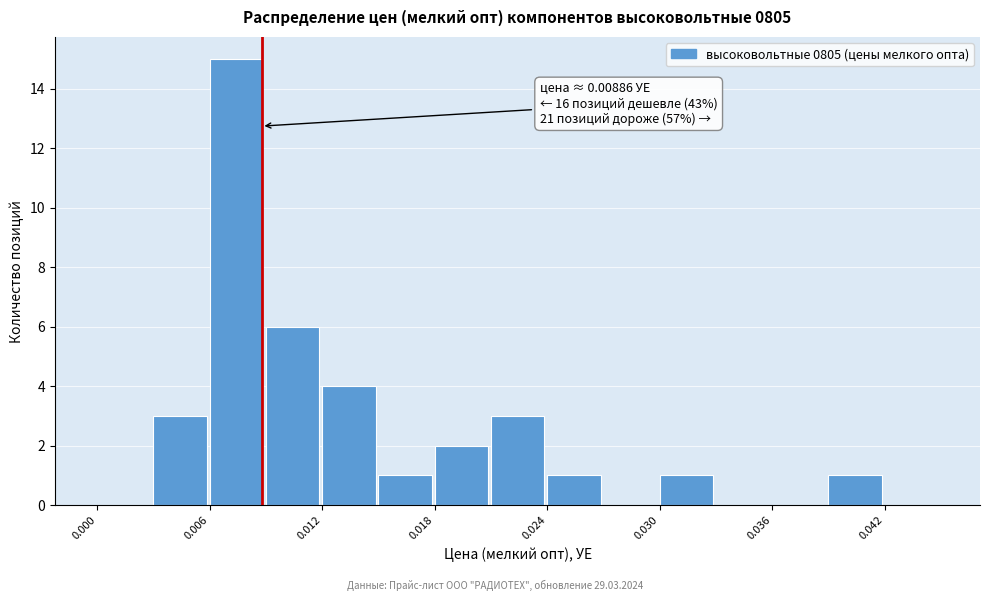

Read against the x-axis, roughly where is the centre of the tallest bar?

0.008